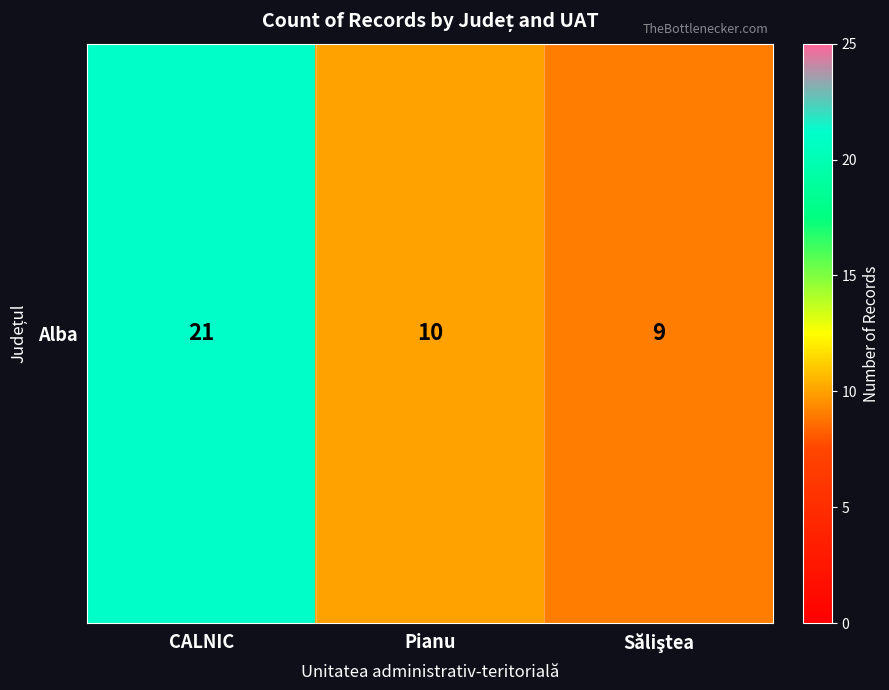

What is the maximum value shown in the chart?

21